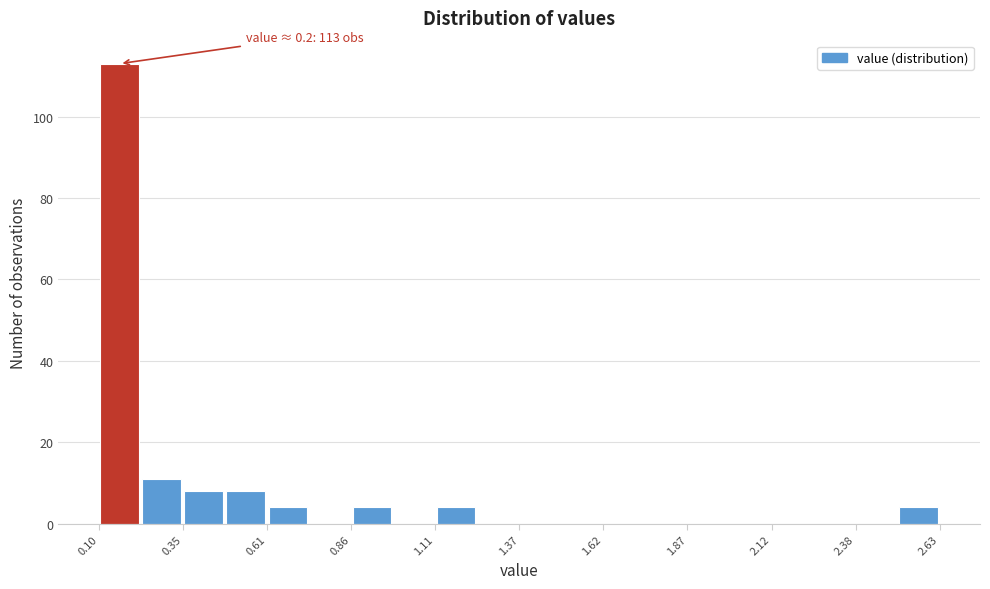

Read against the x-axis, roughly where is the centre of the tallest bar?

0.15